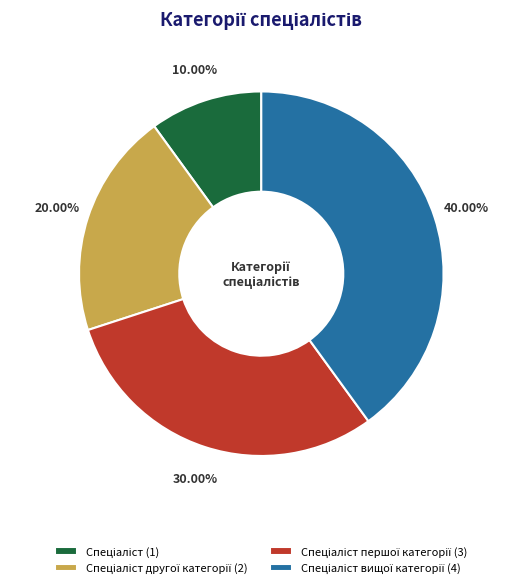

Is there a majority slice in this chart?

No